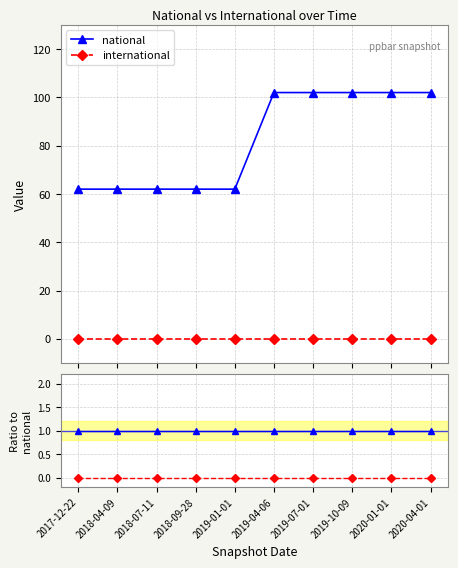

The value of international at 2020-04-01 is 0. True or false?

True